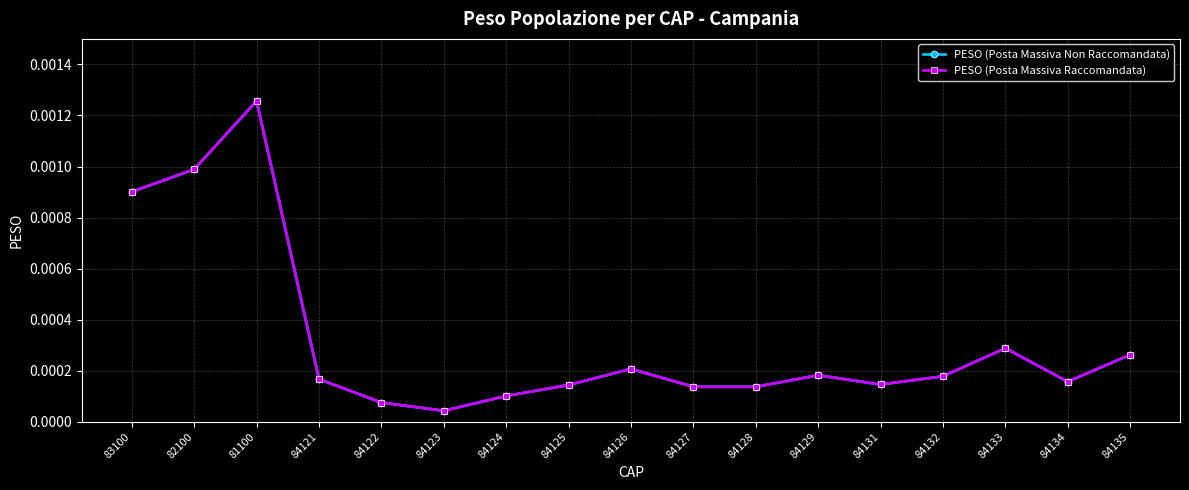

True or false: PESO (Posta Massiva Non Raccomandata) and PESO (Posta Massiva Raccomandata) cross at least once.

False